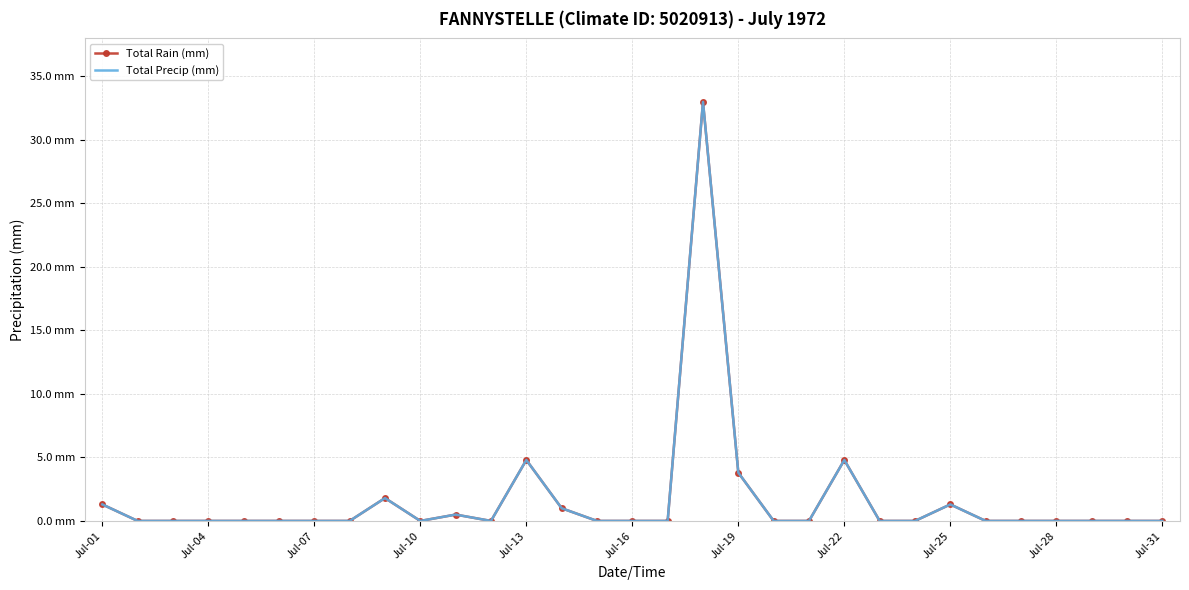

Which category has the lowest value in the Total Rain (mm) series?

Jul-04